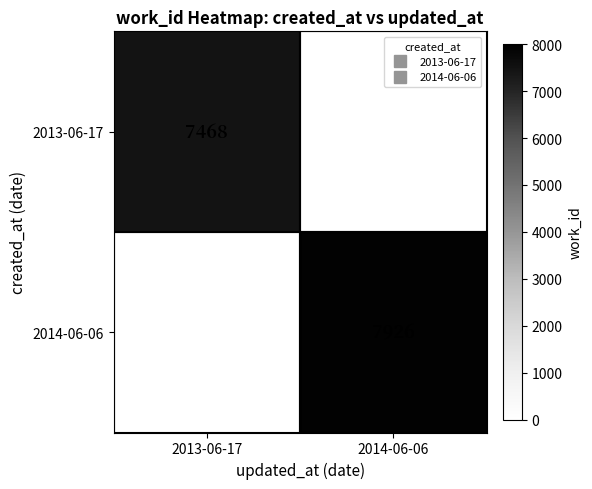

How many positive values does the 2014-06-06 series have?

1